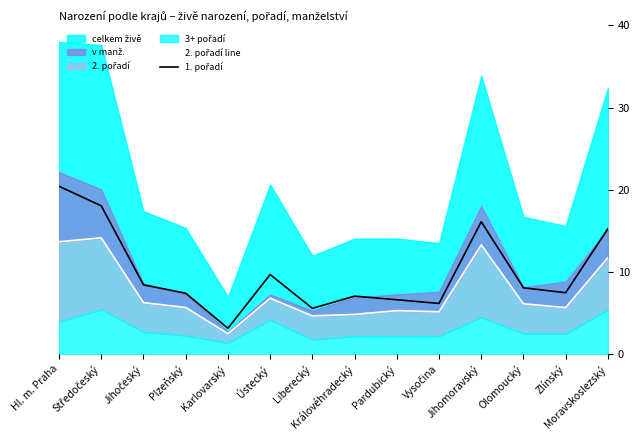

Read the 2. pořadí line value at Moravskoslezský.

11.7